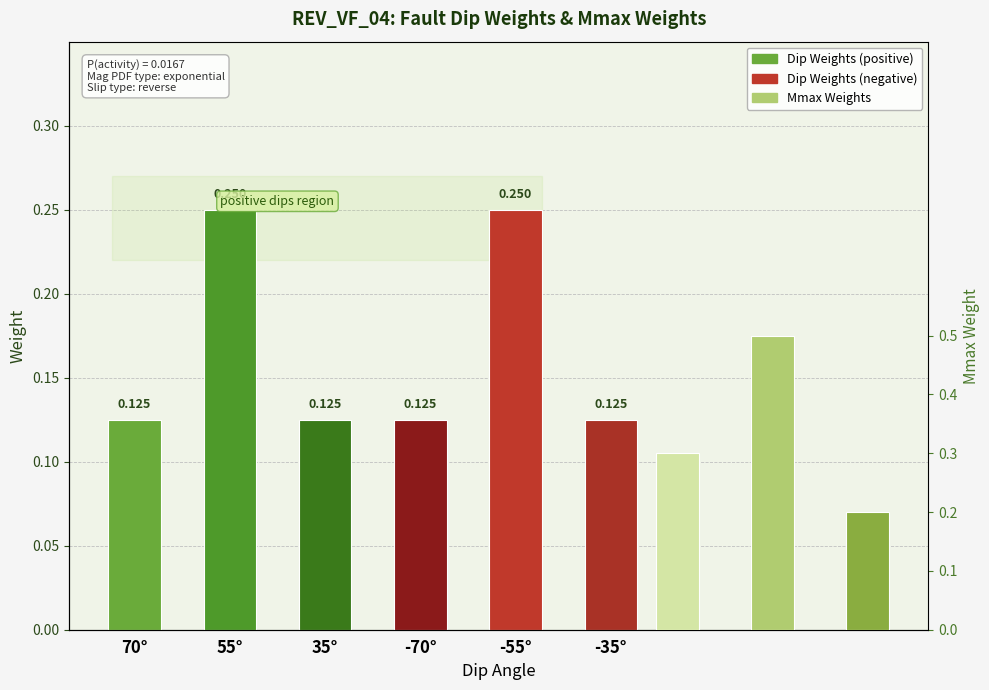

Rank the categories by value from lowest to highest.

70°, 35°, -70°, -35°, 55°, -55°